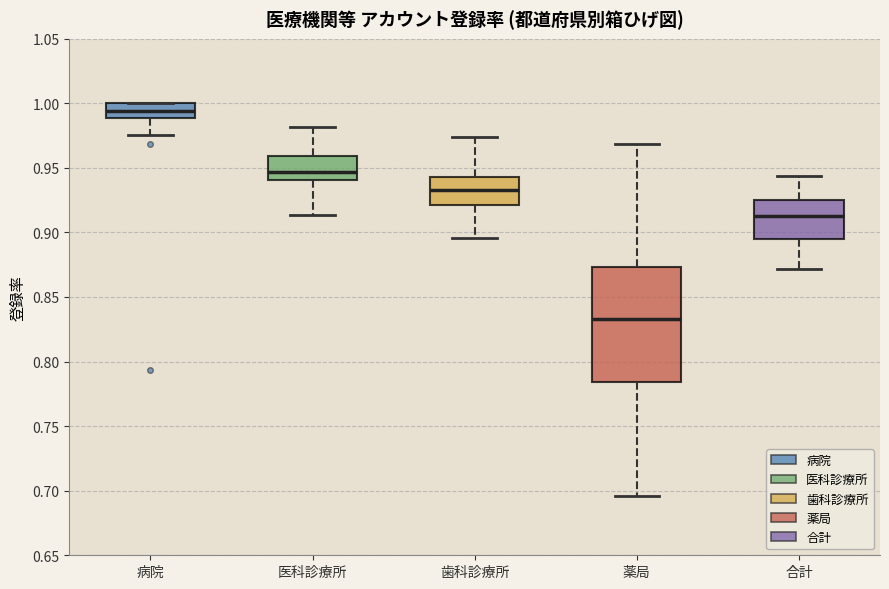

Which box has the lowest median line?

薬局